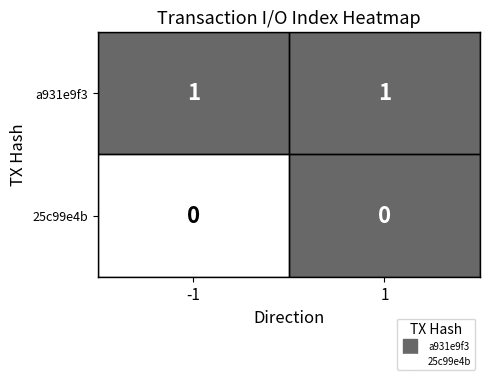

Rank the series at 1 from lowest to highest value.

25c99e4b, a931e9f3